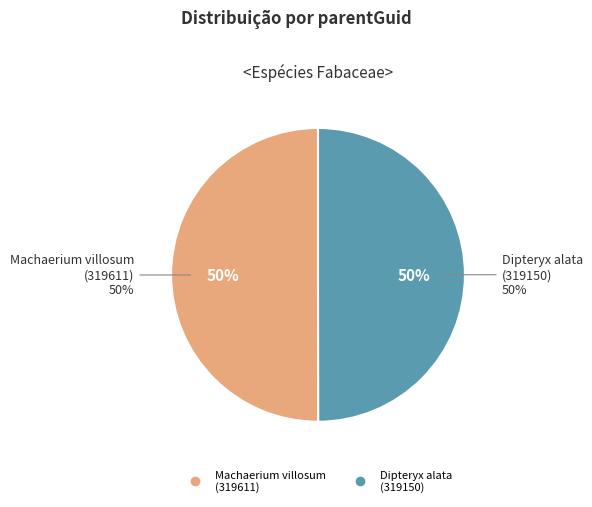

Count the number of slices in the pie.

2